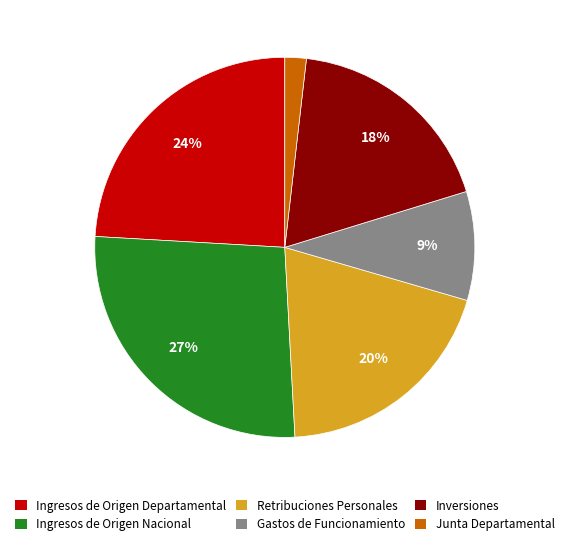

Combined, do Ingresos de Origen Nacional and Ingresos de Origen Departamental account for over 50%?

Yes